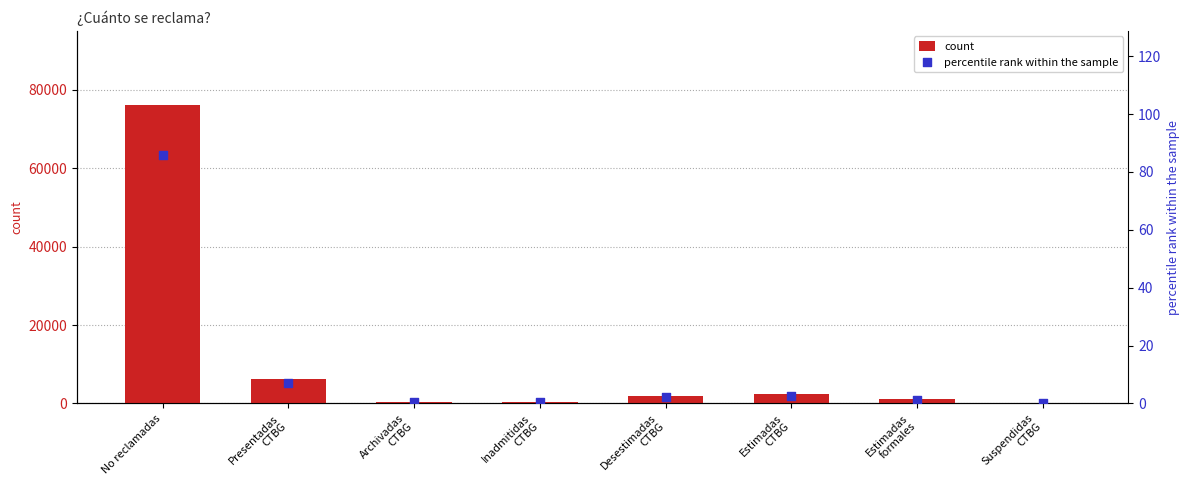

Is the value of count at No reclamadas greater than the value of percentile rank within the sample at Archivadas
CTBG?

Yes